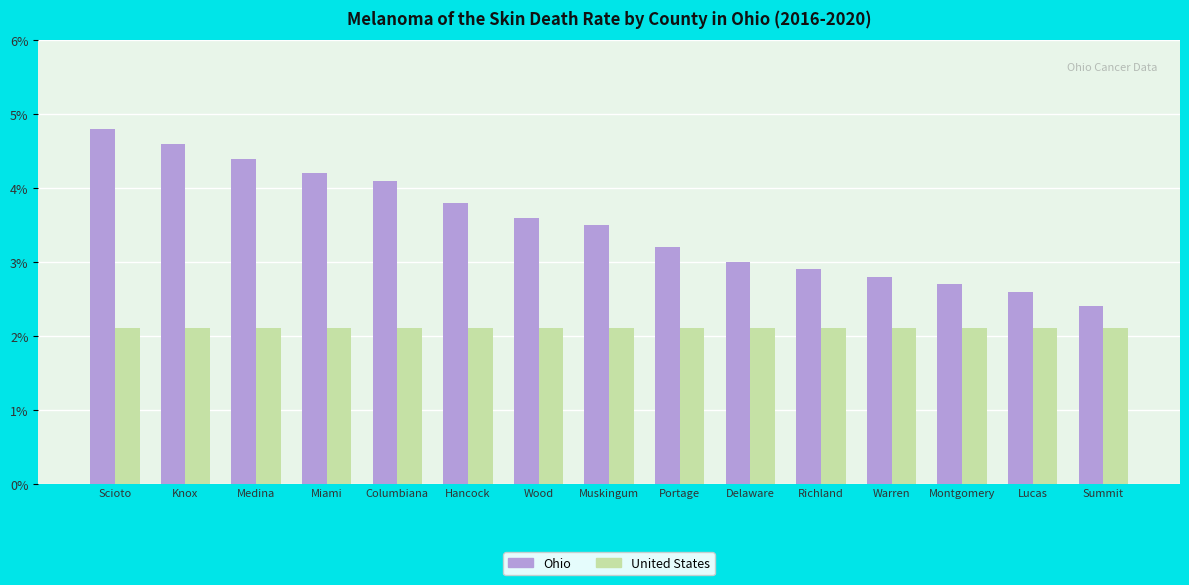

At which label does Ohio first exceed 3?

Scioto